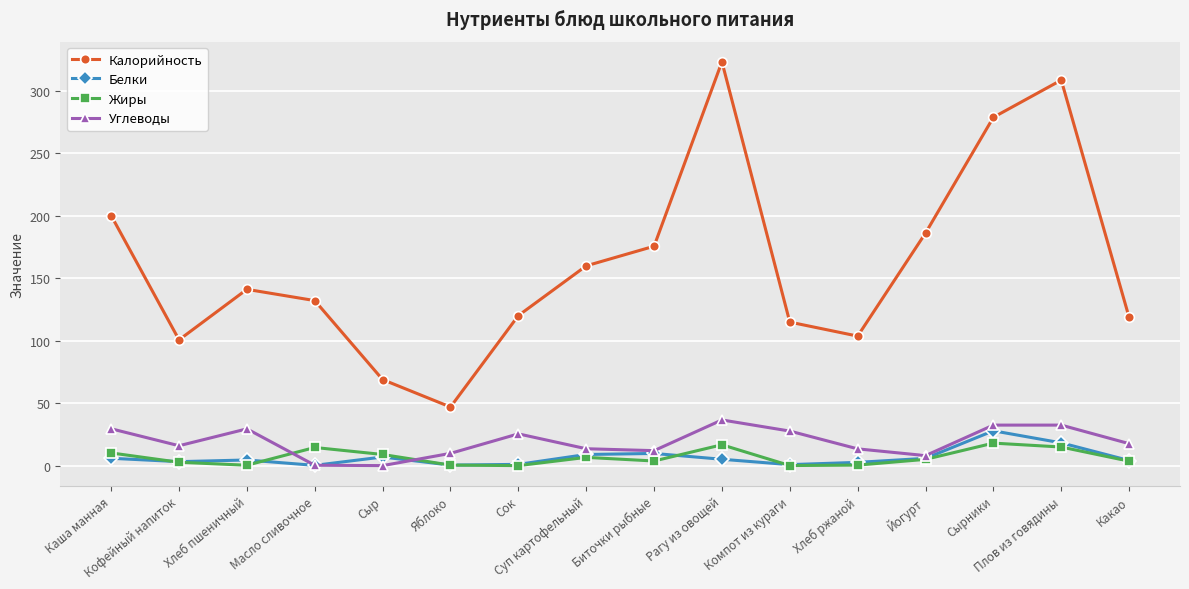

How many data points in Белки are above 5?

8